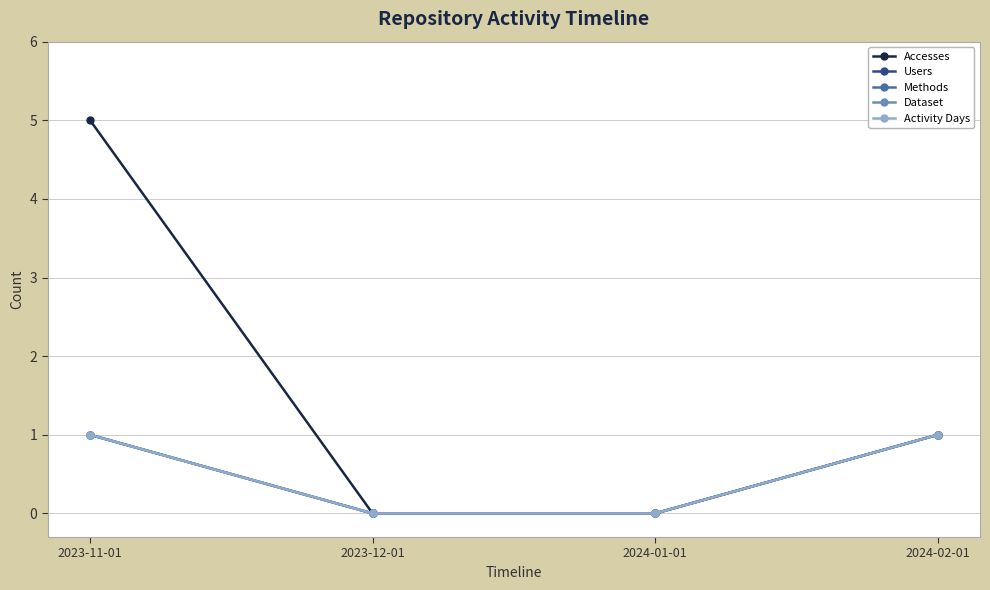

What is the difference between the maximum and minimum values in the Methods series?

1